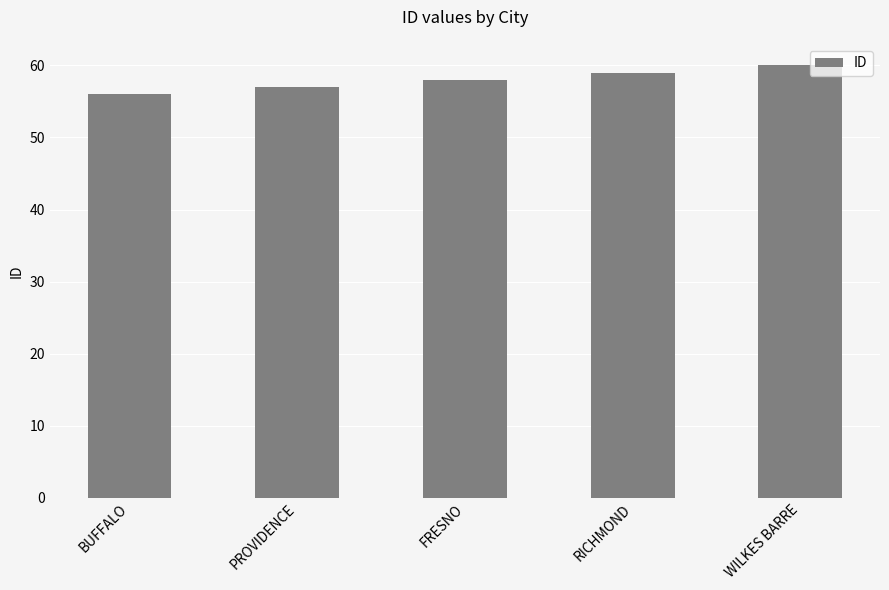

Between FRESNO and BUFFALO, which is larger?

FRESNO